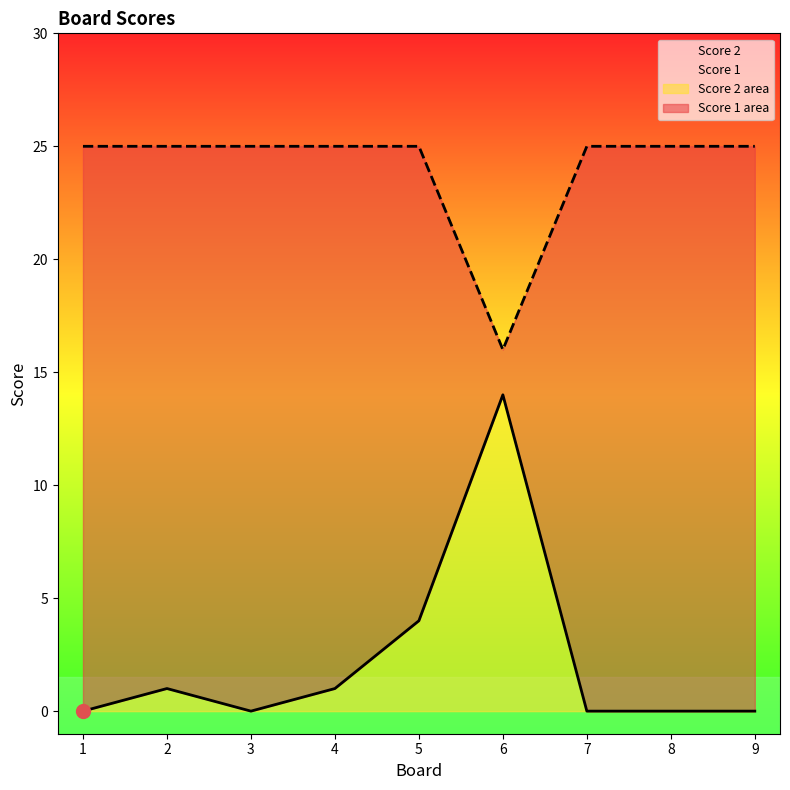

What is the spread (max minus min) of values at 3?

25